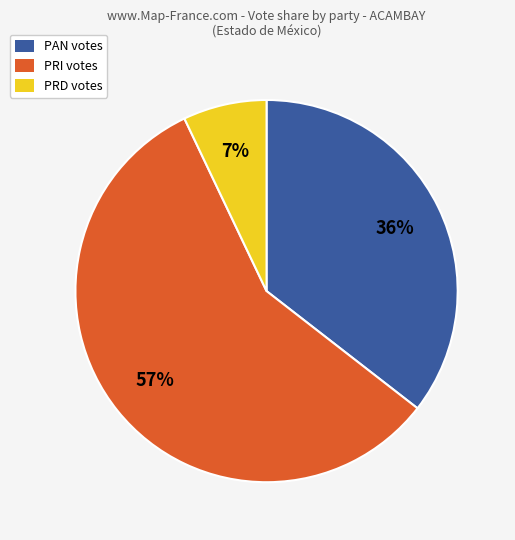

Is there a majority slice in this chart?

Yes